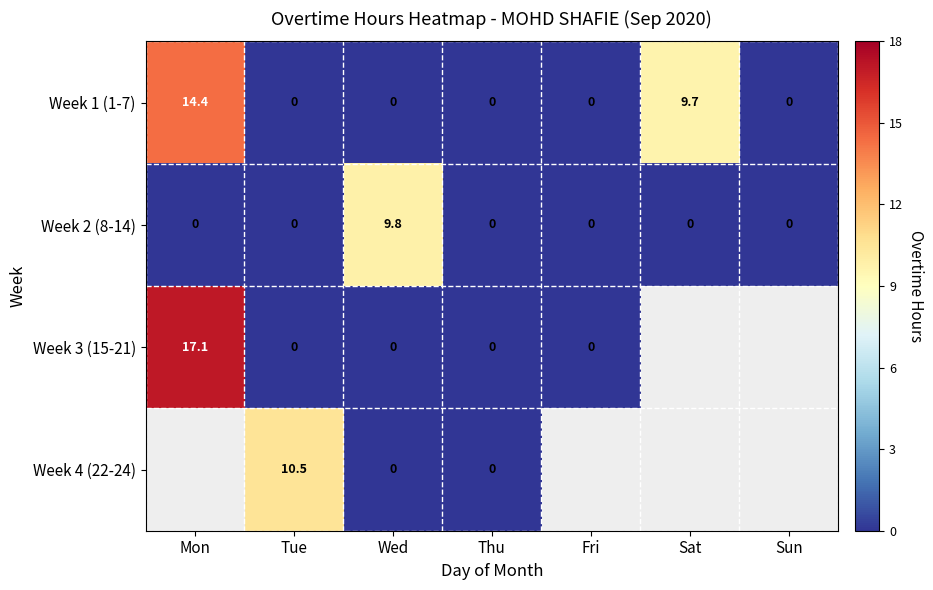

Where is Week 3 (15-21) nearest to the value 8?

Tue